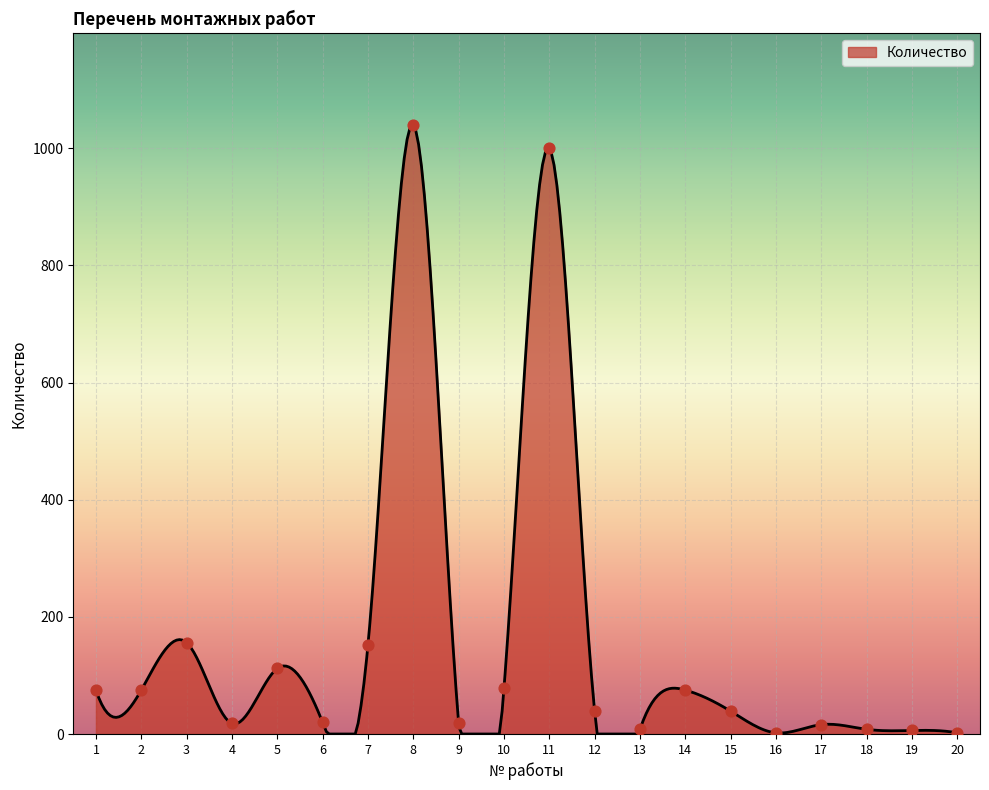

Which has a higher value, 13 or 9?

9